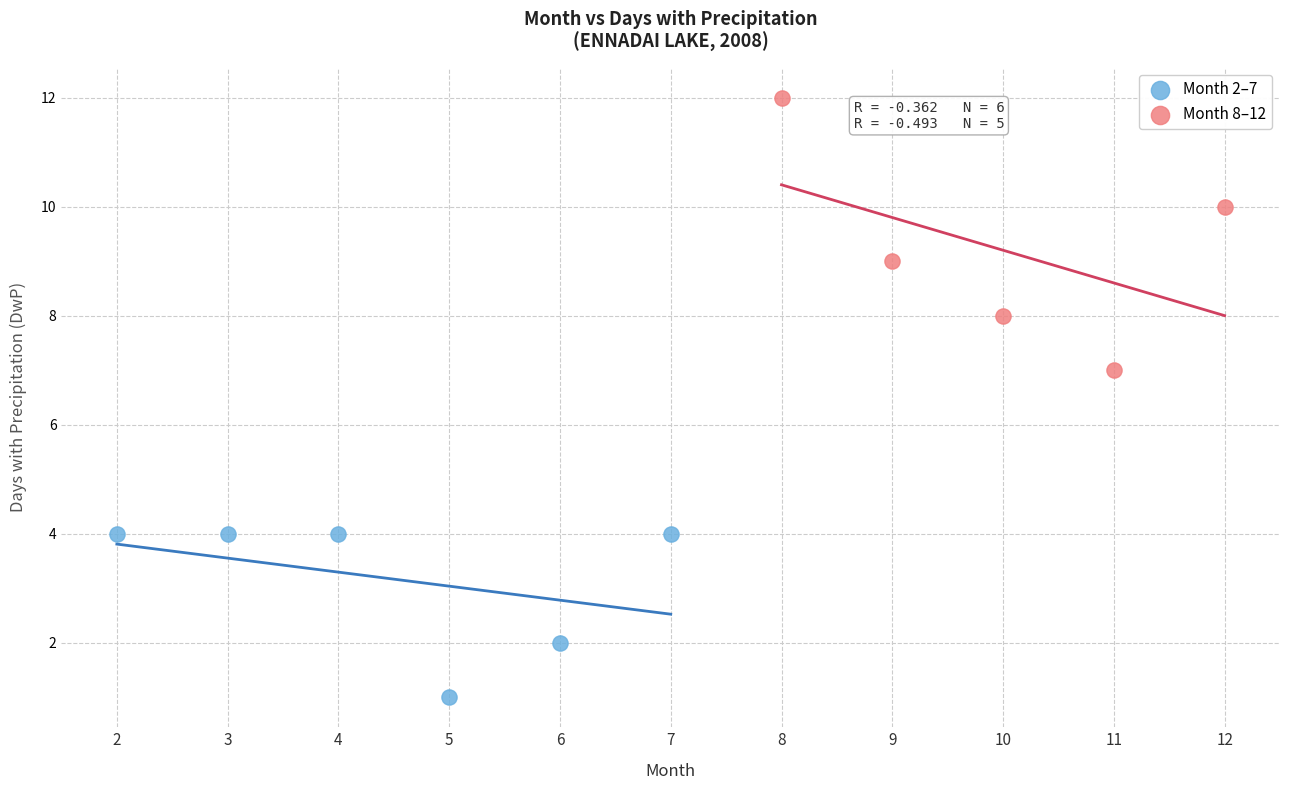

Which series reaches the minimum Y coordinate?

Month 2–7